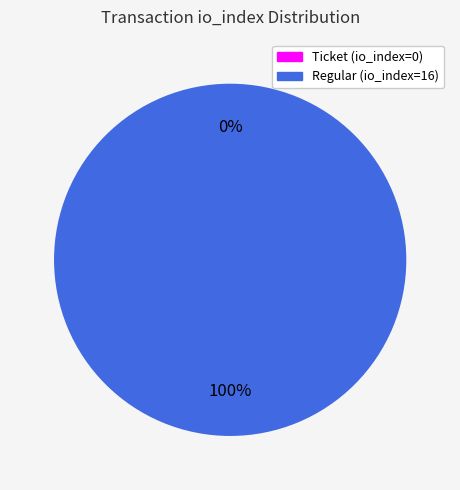

How many slices are in this pie chart?

2